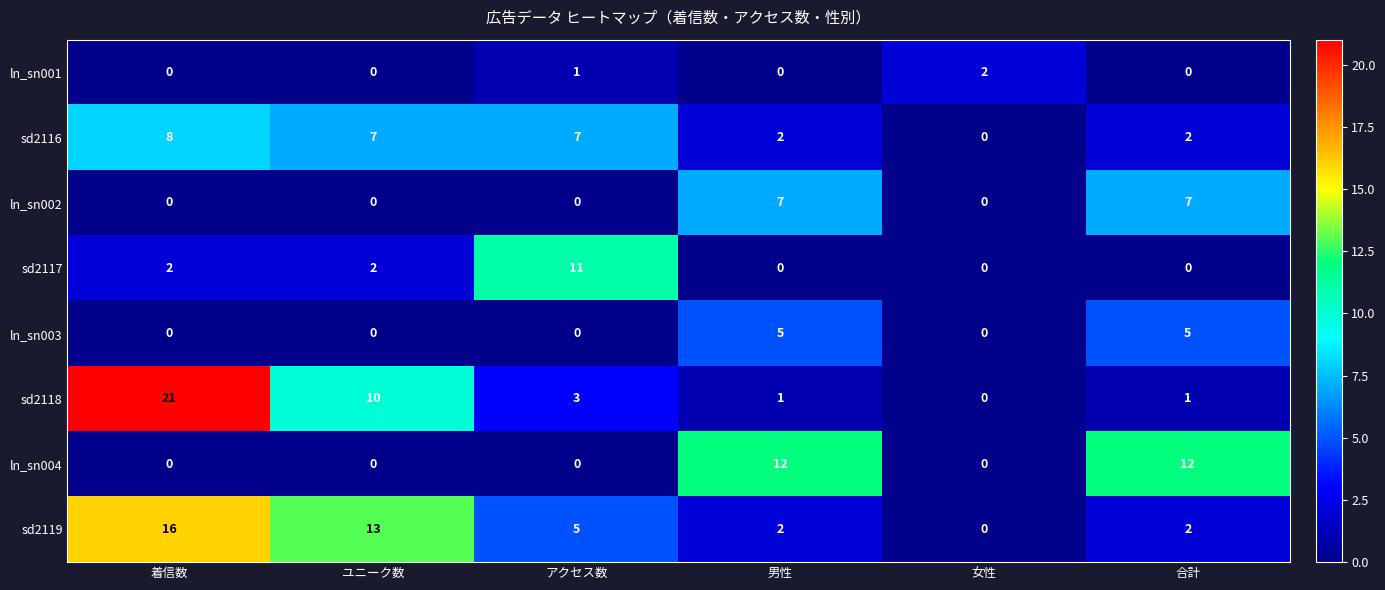

At which category does the chart reach its peak across all series?

着信数